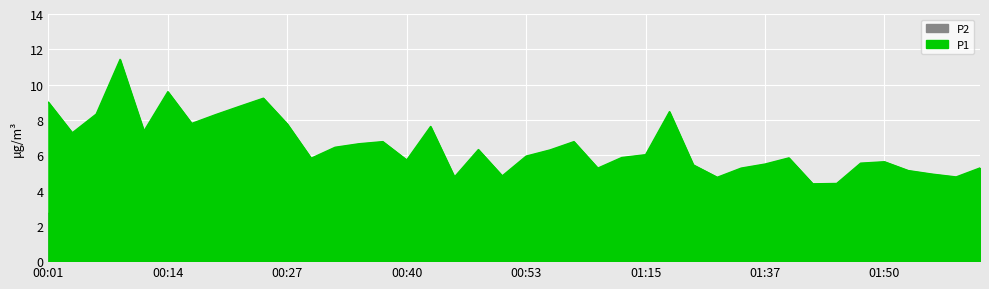

True or false: P1 has a value of 5.5 at 01:30.

True